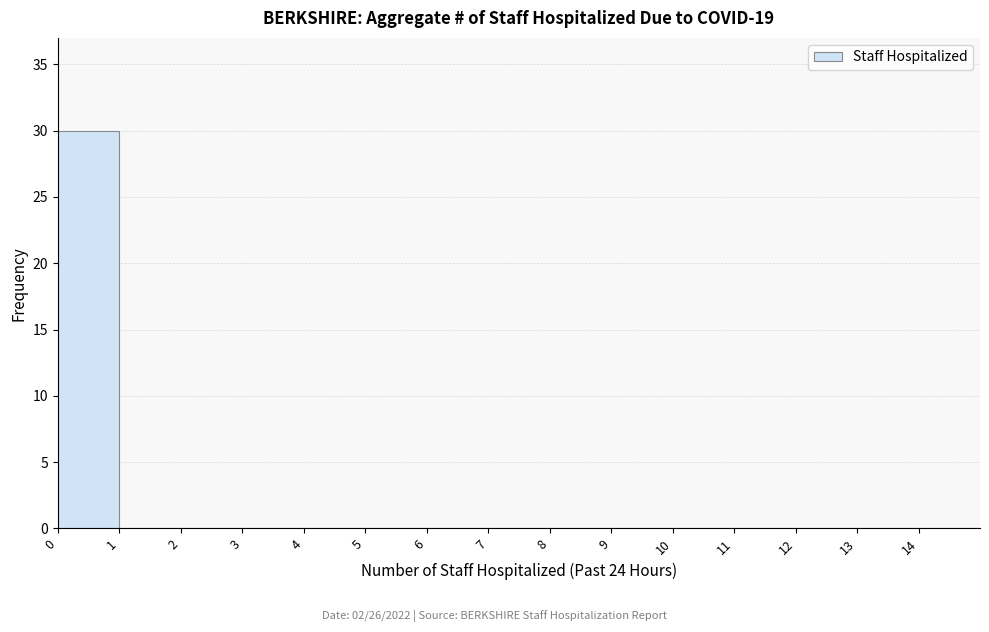

Which range on the x-axis has the tallest bar?

0 to 1